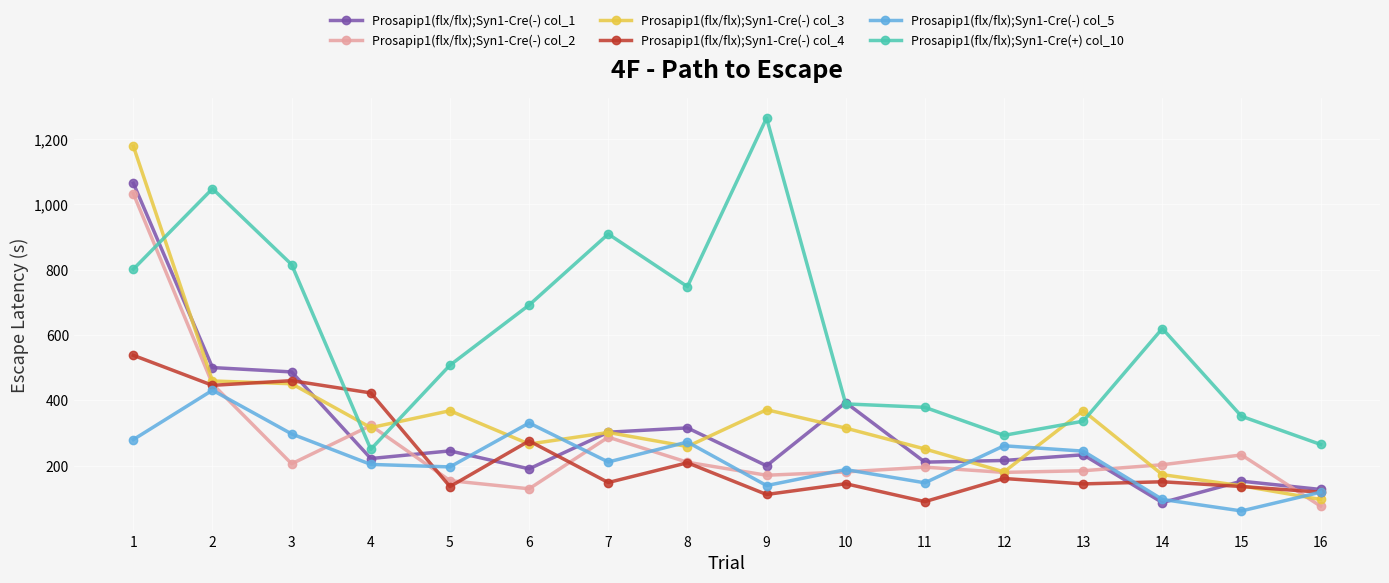

What is the value of the Prosapip1(flx/flx);Syn1-Cre(-) col_1 point at the 10th from the left?

393.0